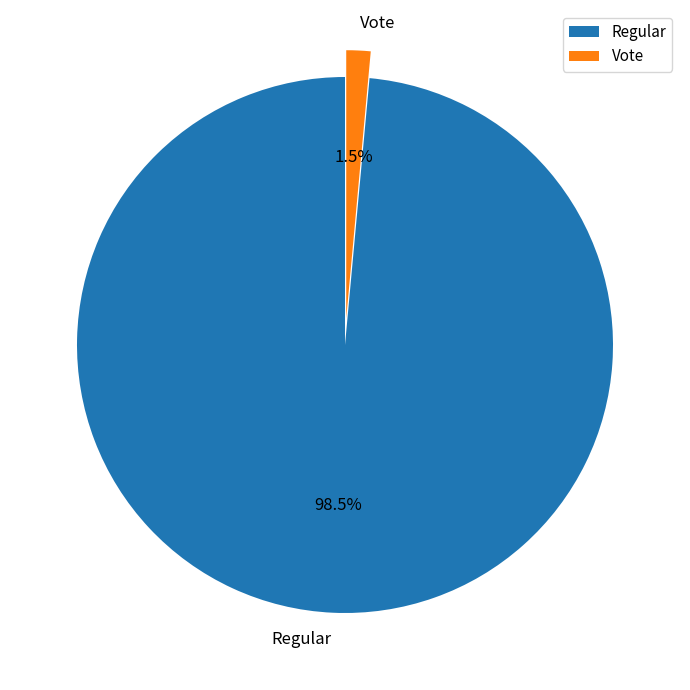

Does Regular account for over 50% of the chart?

Yes